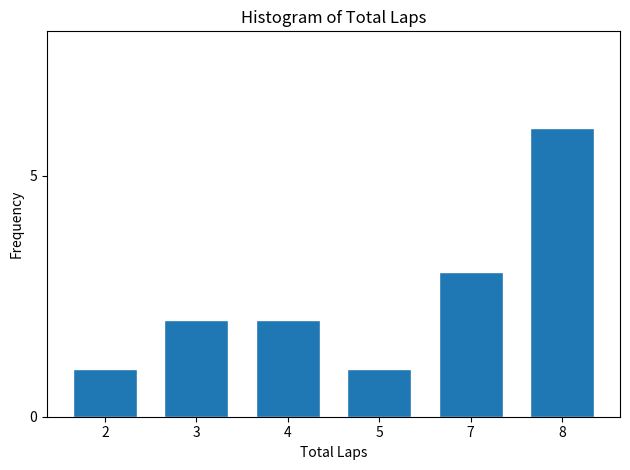

Reading left to right, list all the values displayed in this chart.

1	2	2	1	3	6